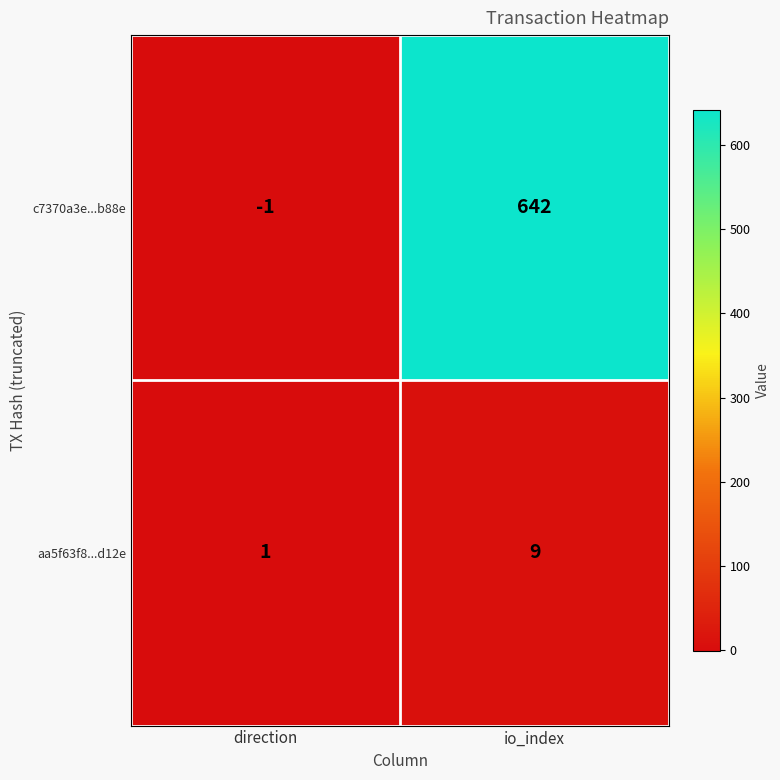

Reading left to right, what are all the values shown in this chart?

c7370a3e...b88e: direction=-1	io_index=642
aa5f63f8...d12e: direction=1	io_index=9